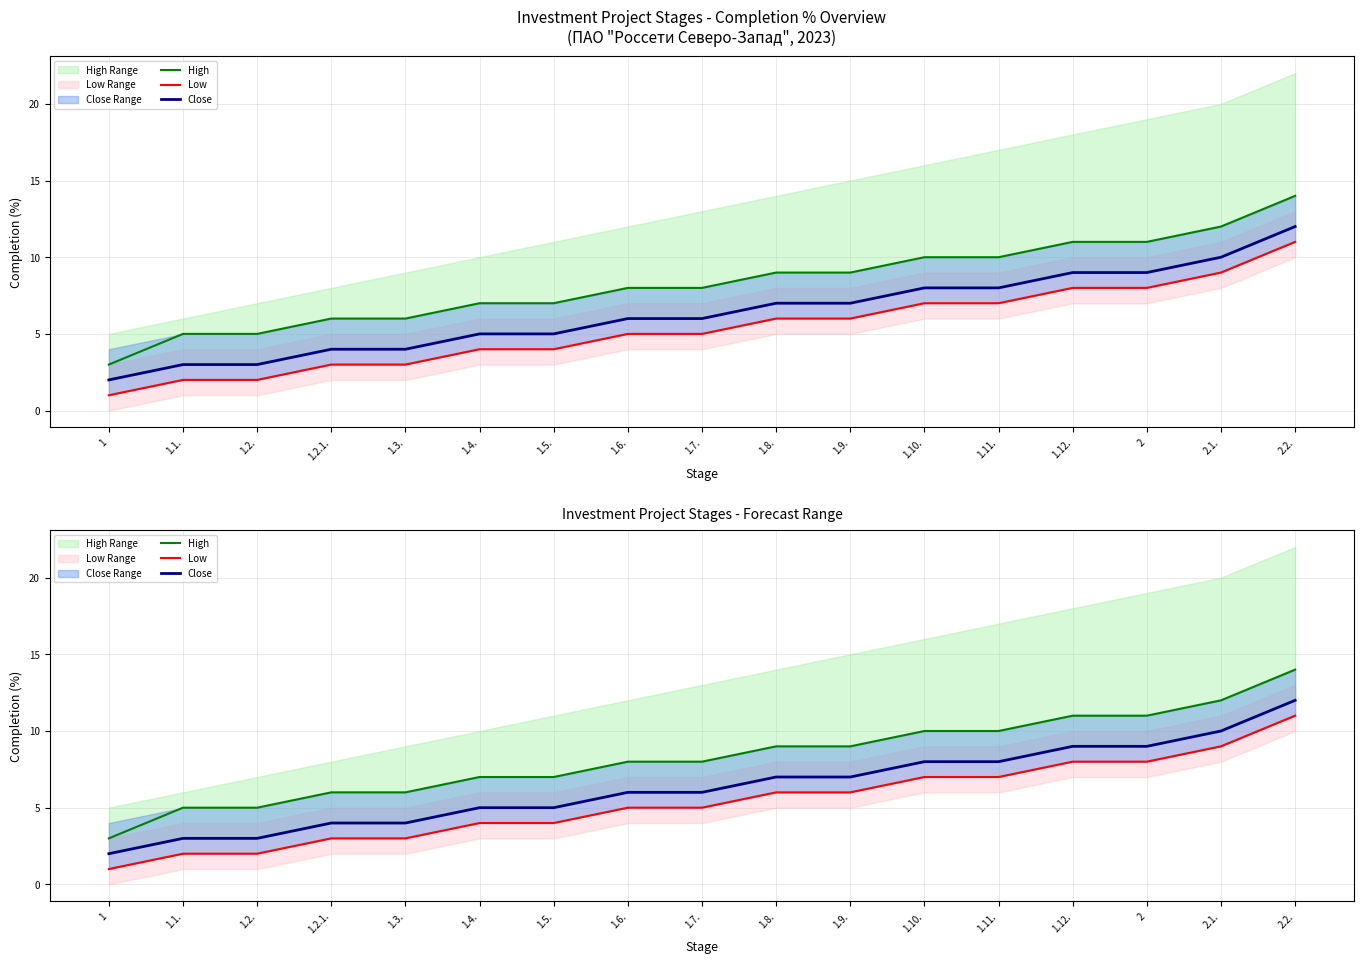

What is the highest value of the Close series?

12